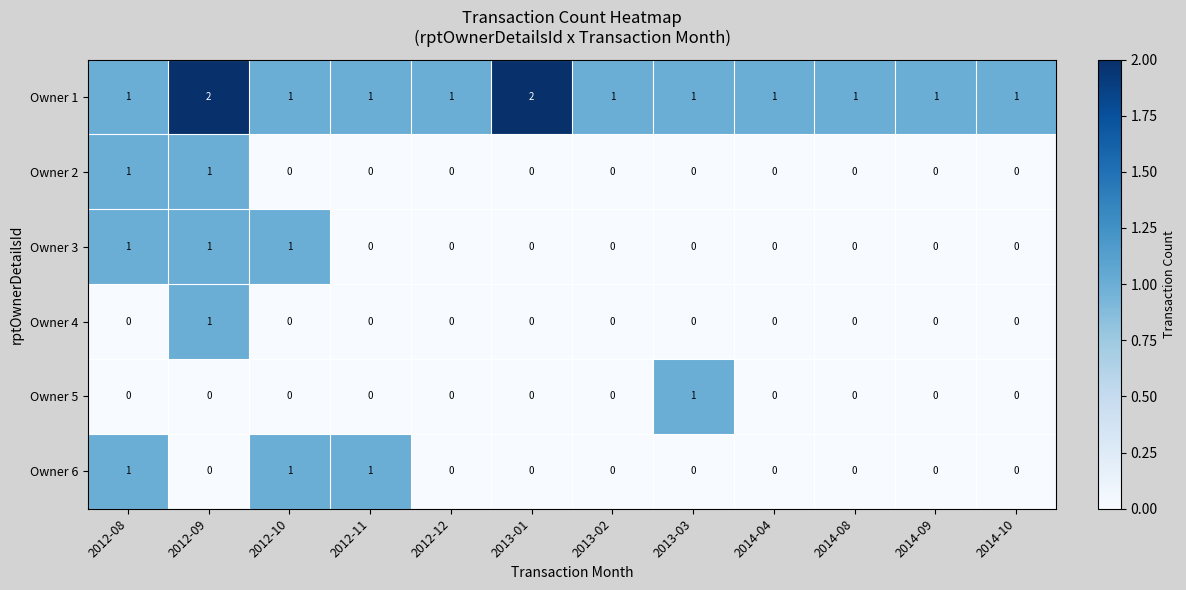

What is the total value across all series at 2014-04?

1